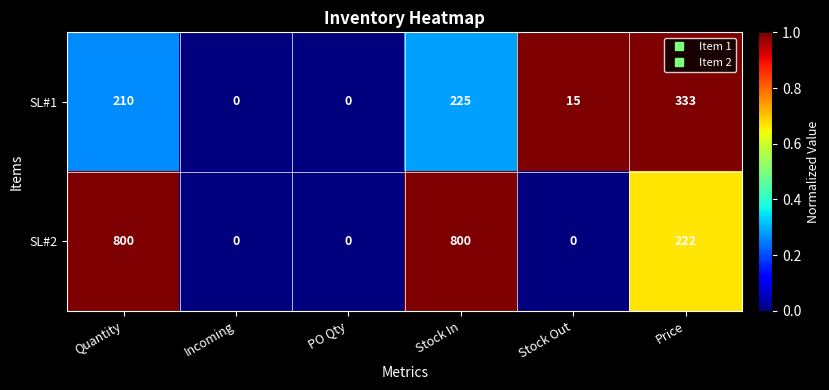

Reading left to right, list all the values displayed in this chart.

SL#1: Quantity=210	Incoming=0	PO Qty=0	Stock In=225	Stock Out=15	Price=333
SL#2: Quantity=800	Incoming=0	PO Qty=0	Stock In=800	Stock Out=0	Price=222